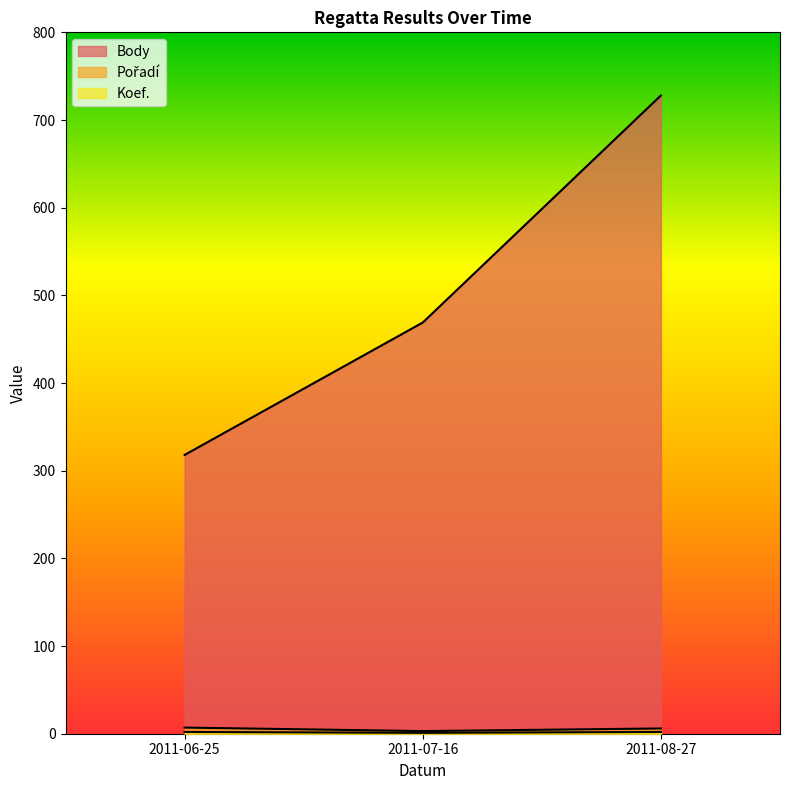

What is the label of the 2nd point from the right?

2011-07-16